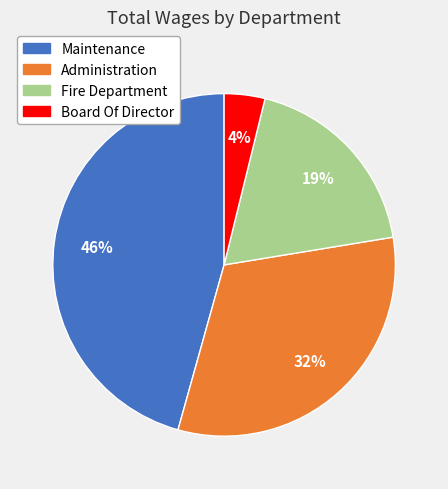

What is the ratio of the value at Fire Department to the value at Administration?

0.6